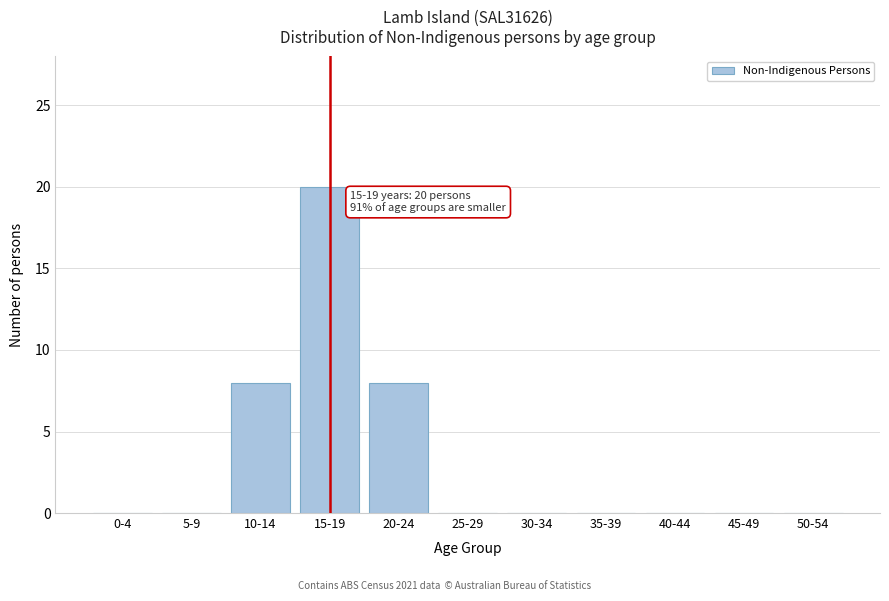

Reading left to right, extract all data points from this chart.

0-4=0	5-9=0	10-14=8	15-19=20	20-24=8	25-29=0	30-34=0	35-39=0	40-44=0	45-49=0	50-54=0